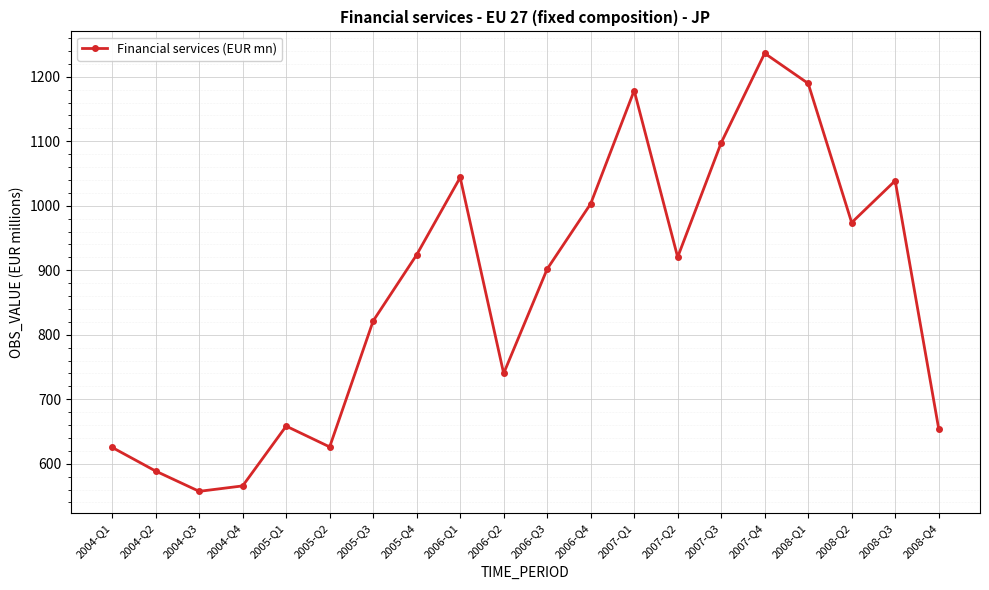

Between 2007-Q1 and 2007-Q2, which is larger?

2007-Q1